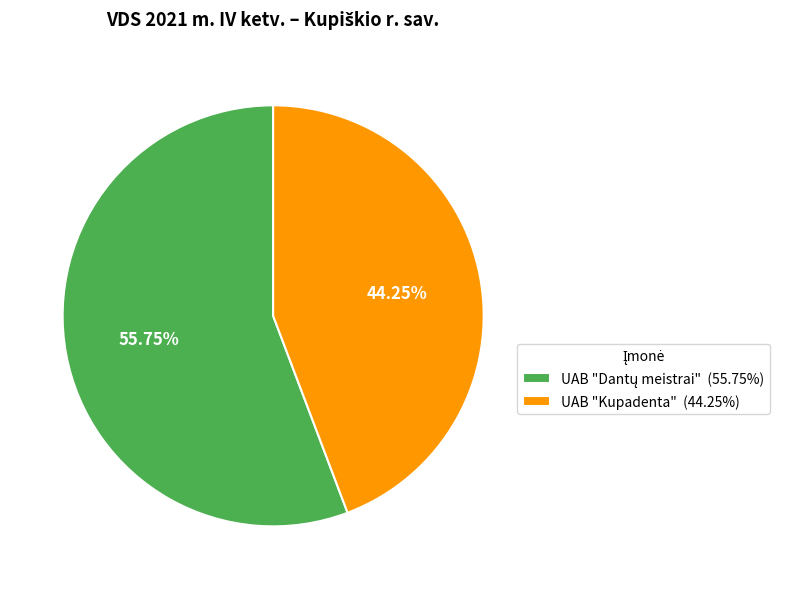

Is there a majority slice in this chart?

Yes